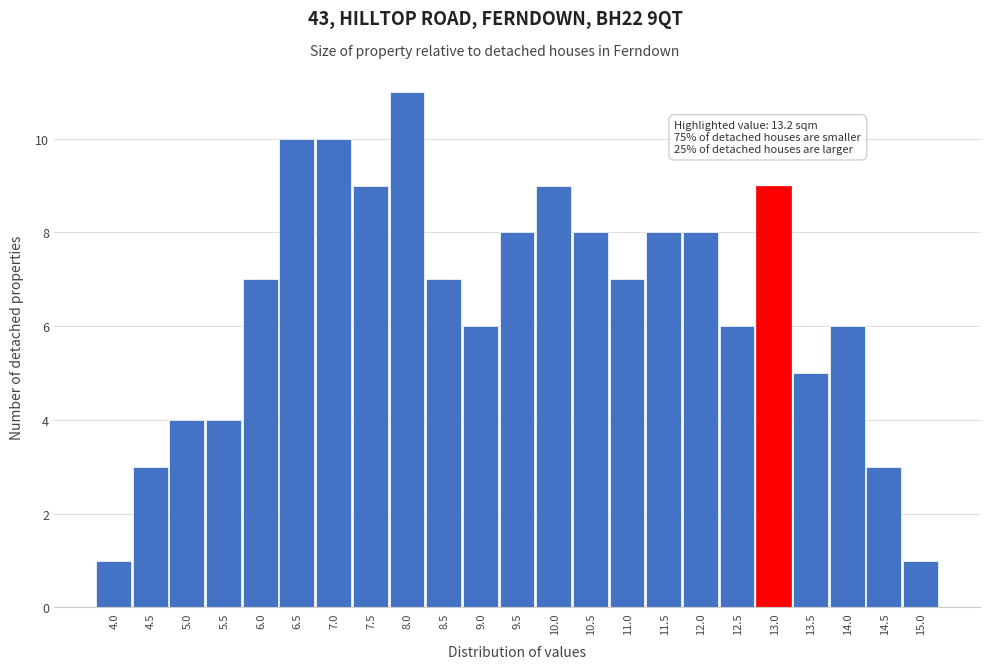

Reading left to right, what are all the values shown in this chart?

4.0=1	4.5=3	5.0=4	5.5=4	6.0=7	6.5=10	7.0=10	7.5=9	8.0=11	8.5=7	9.0=6	9.5=8	10.0=9	10.5=8	11.0=7	11.5=8	12.0=8	12.5=6	13.0=9	13.5=5	14.0=6	14.5=3	15.0=1